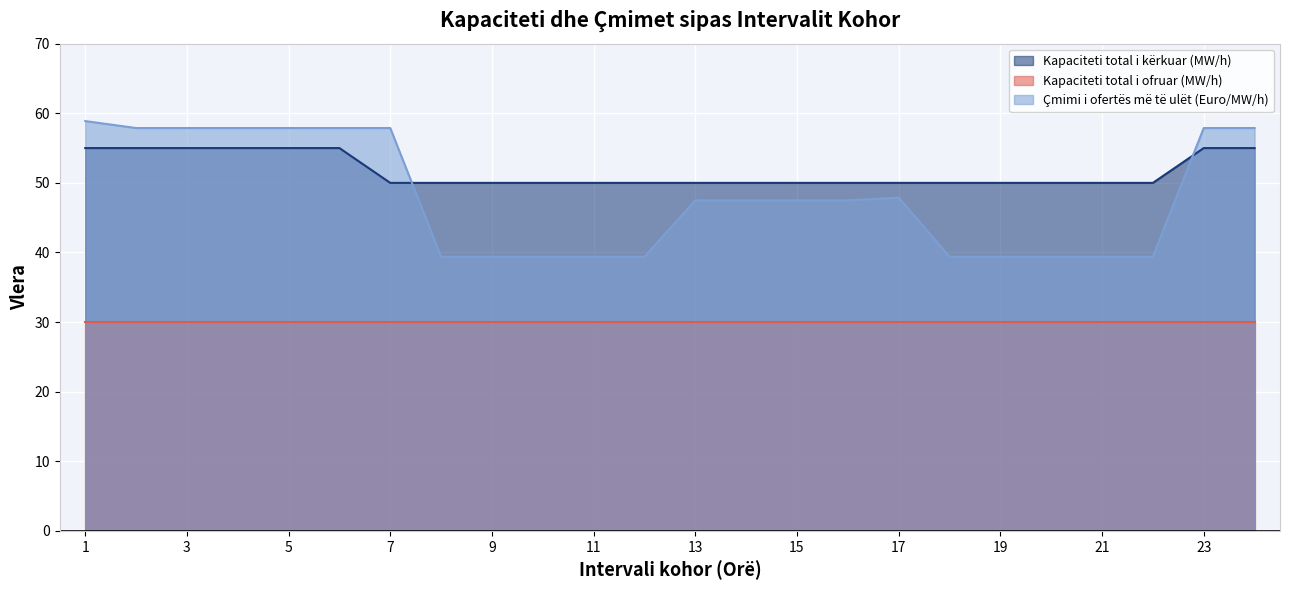

What is the maximum value shown in the chart?

58.9